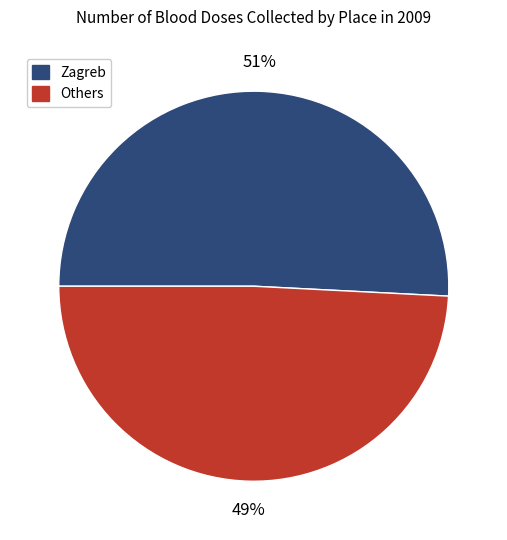

To the nearest percent, what is the difference between the Zagreb and Others slice percentages?

2%